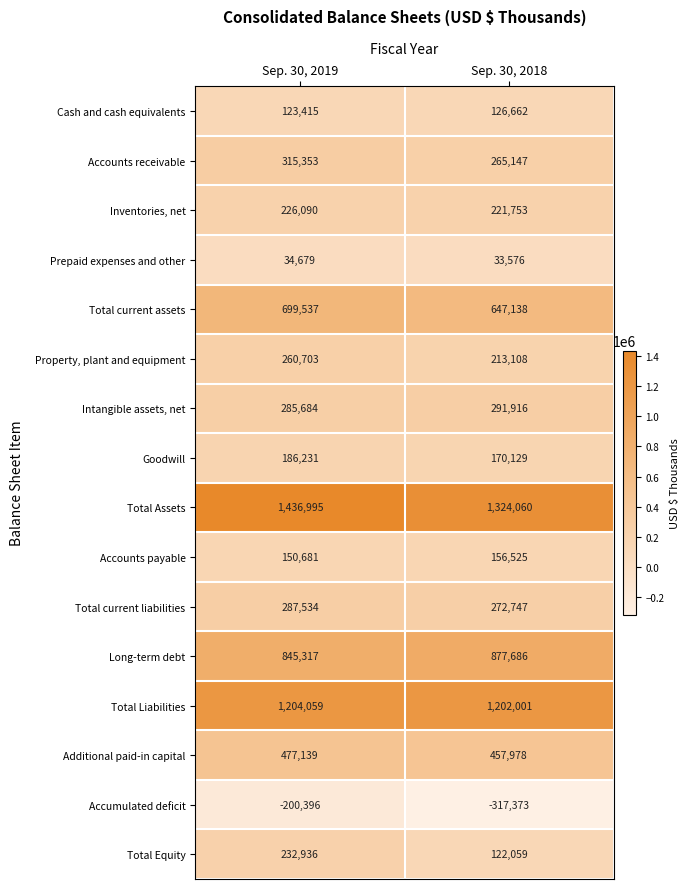

Between Sep. 30, 2019 and Sep. 30, 2018, which series saw the biggest shift?

Accumulated deficit